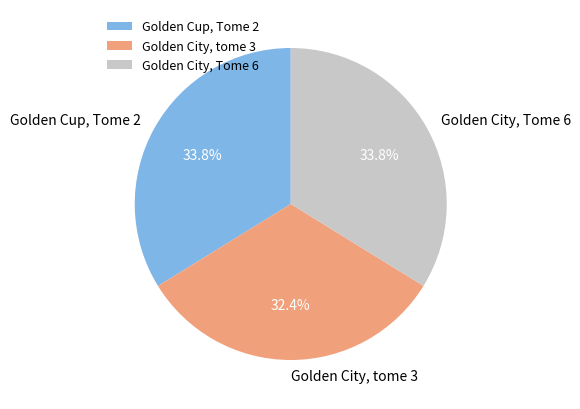

Combined, do Golden City, tome 3 and Golden Cup, Tome 2 account for over 50%?

Yes